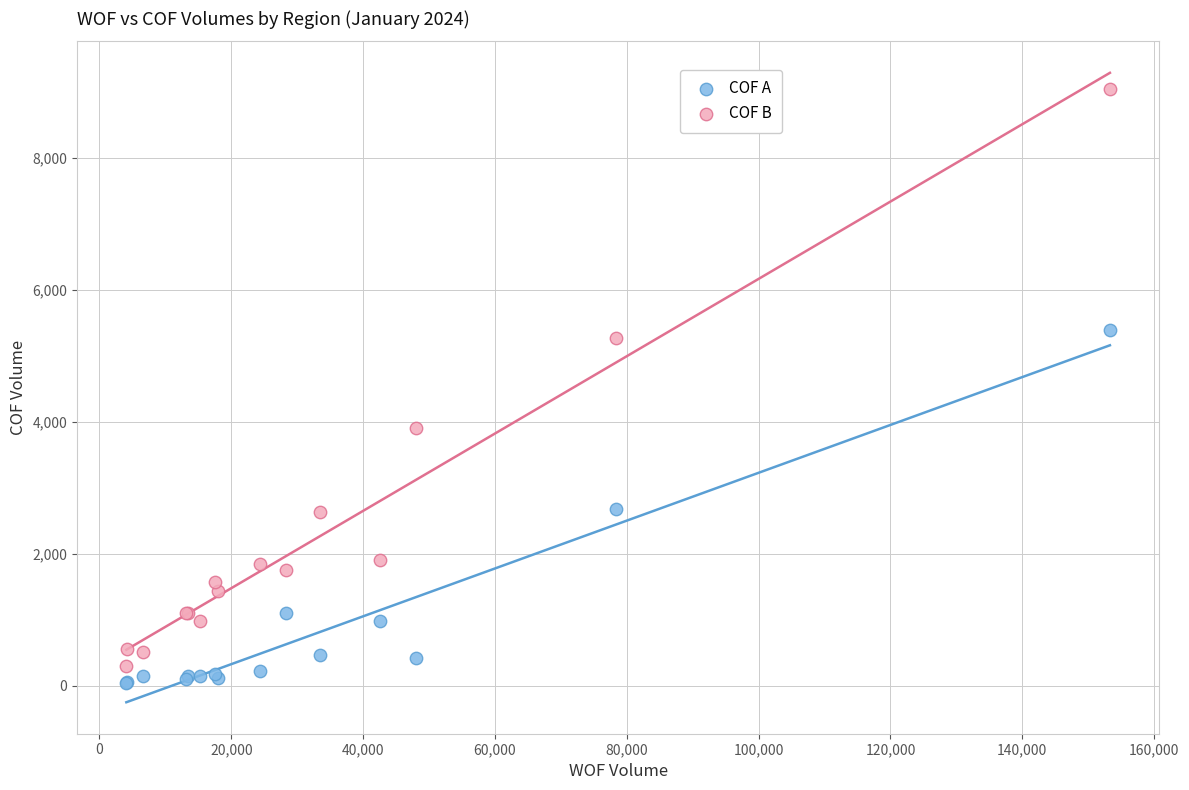

Which series has the widest spread of Y values?

COF B